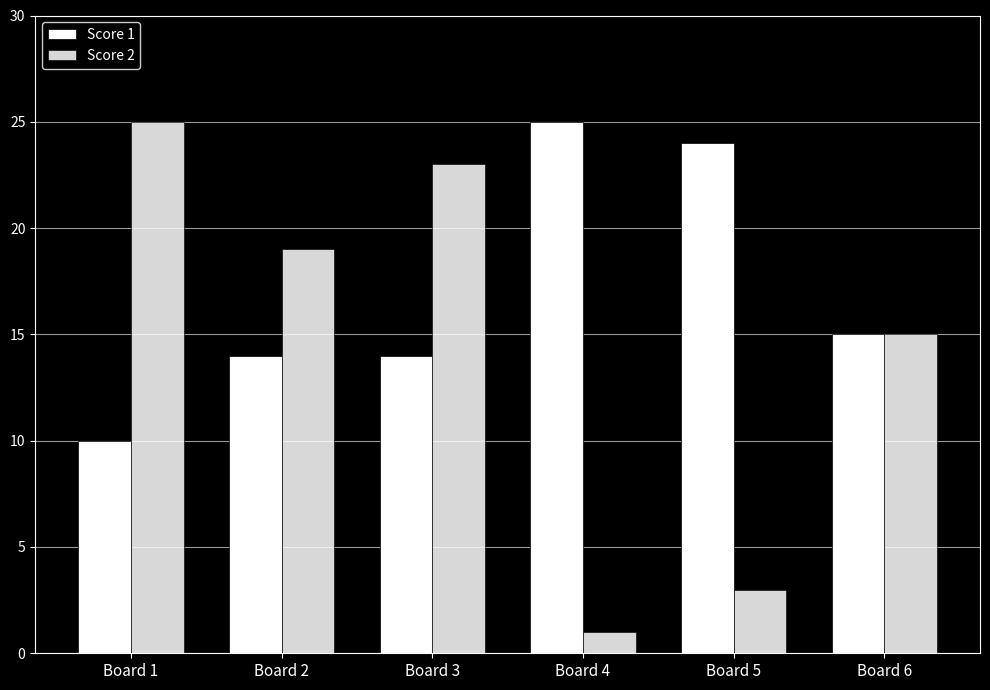

What value does the Score 1 series have at Board 3, to the nearest 10?

10